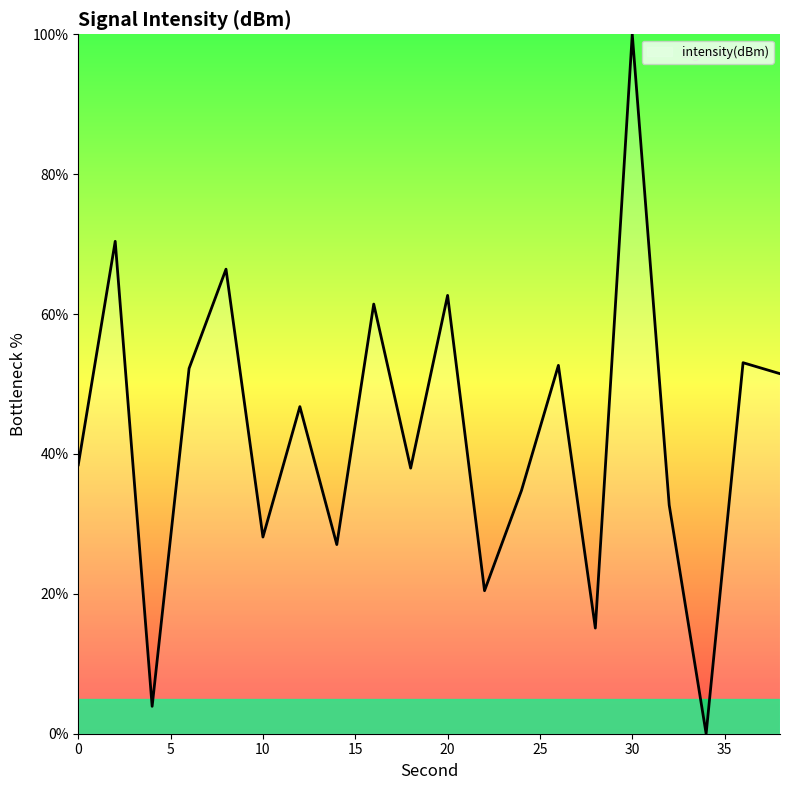

What is the greatest value displayed?

100.0